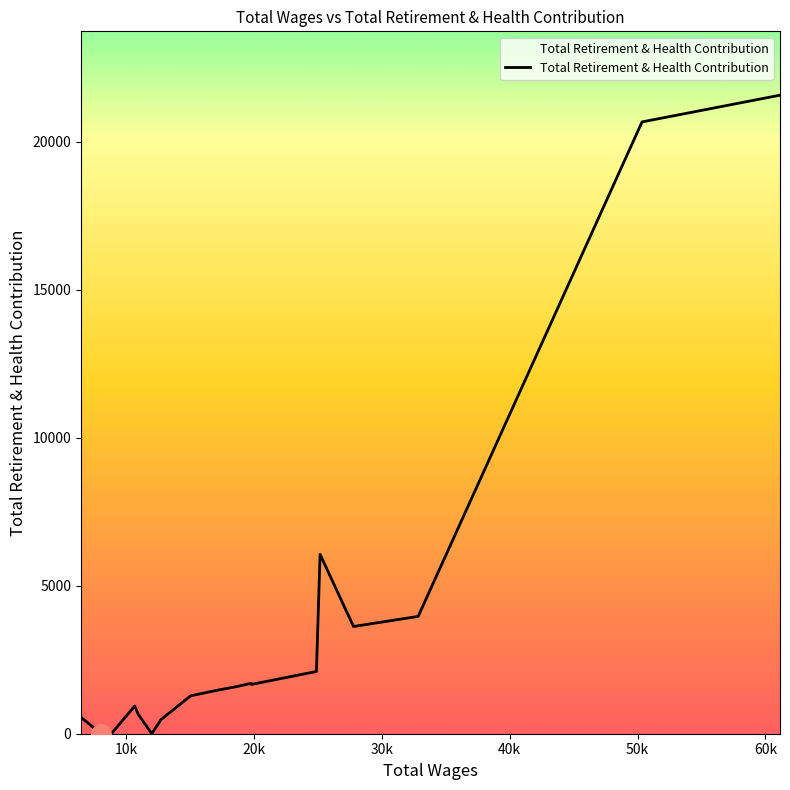

What is the maximum value shown in the chart?

21579